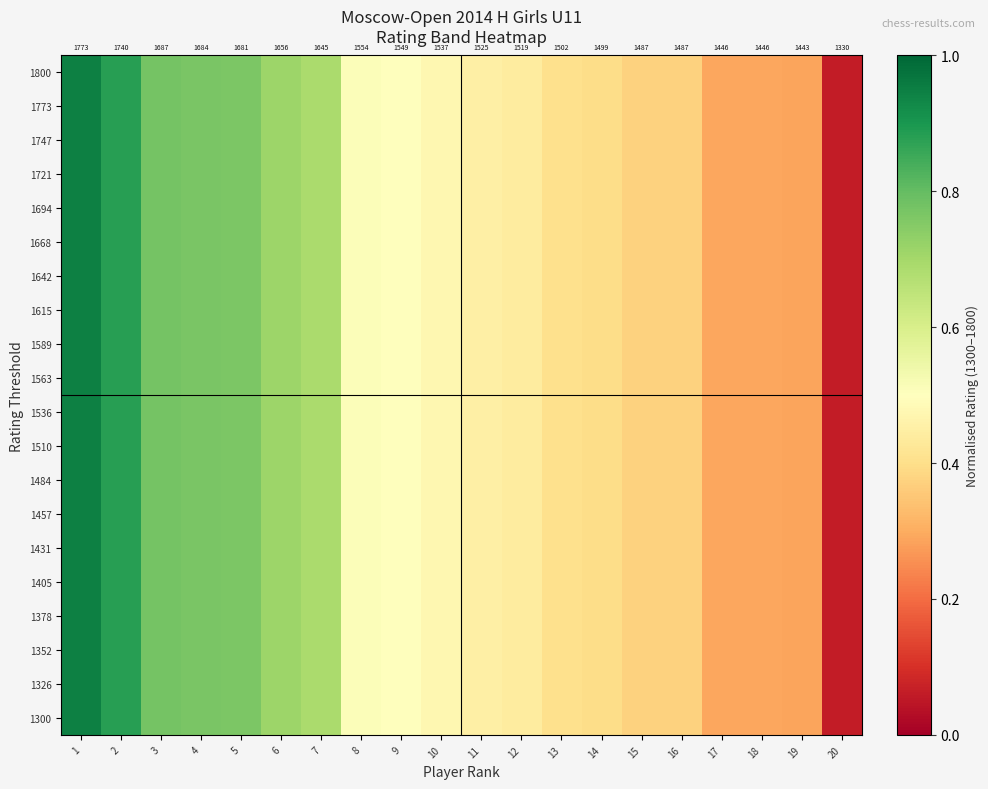

What is the difference between the maximum and minimum values in the 1484 series?

0.9